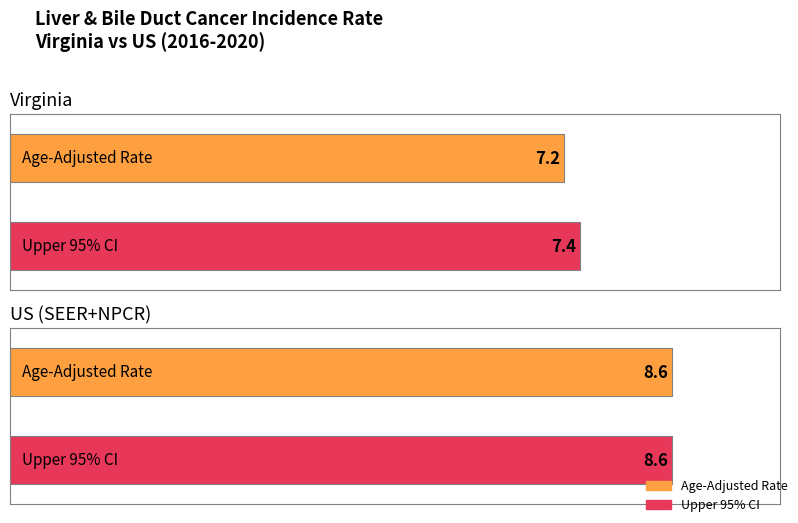

What is the average value of the Age-Adjusted Incidence Rate series?

7.9